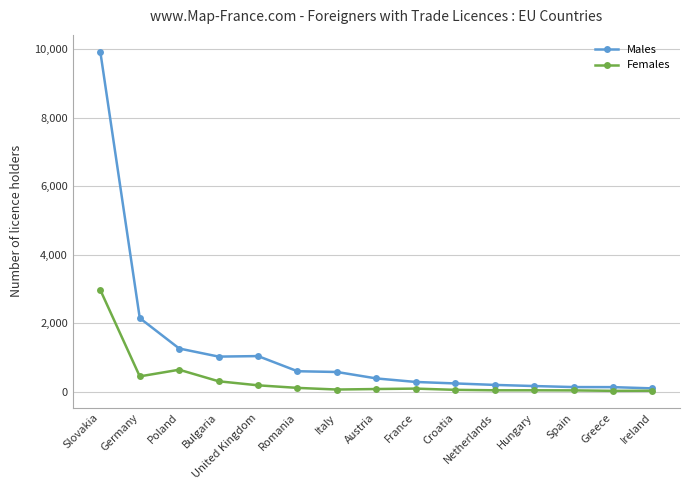

What are all the series names shown in the legend?

Males, Females